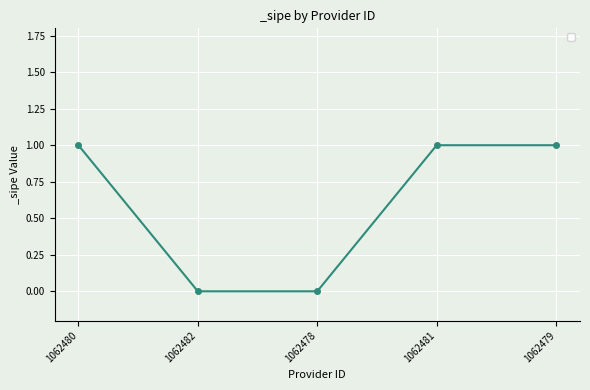

Reading left to right, extract all data points from this chart.

1	0	0	1	1